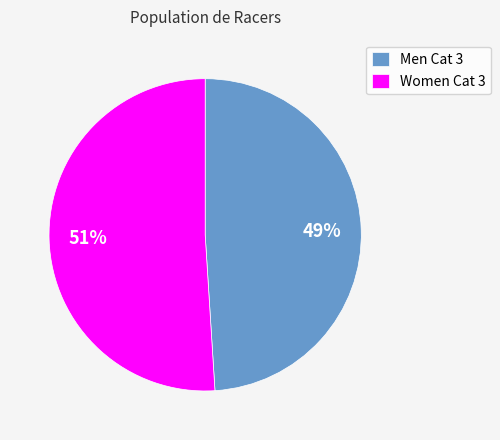

What is the majority slice?

Women Cat 3